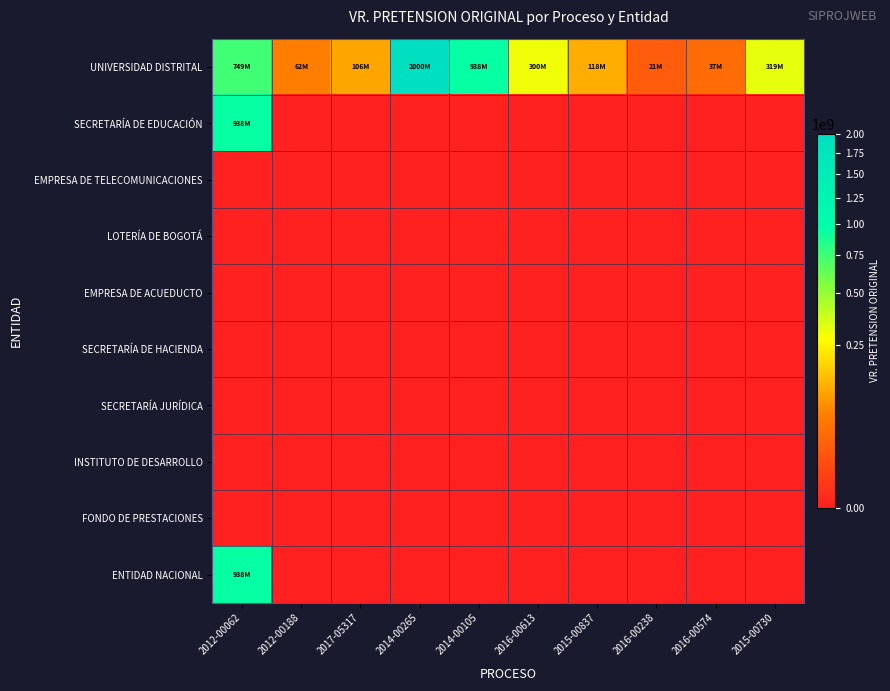

Between 2016-00613 and 2016-00238, which series saw the biggest shift?

UNIVERSIDAD DISTRITAL